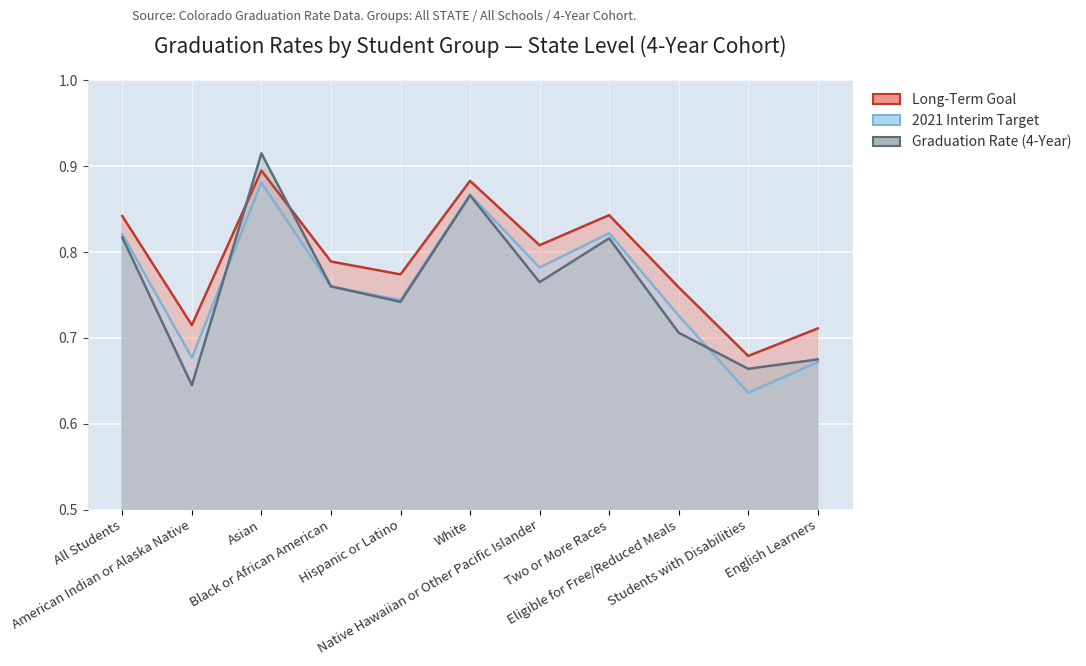

What is the minimum value shown in the chart?

0.6